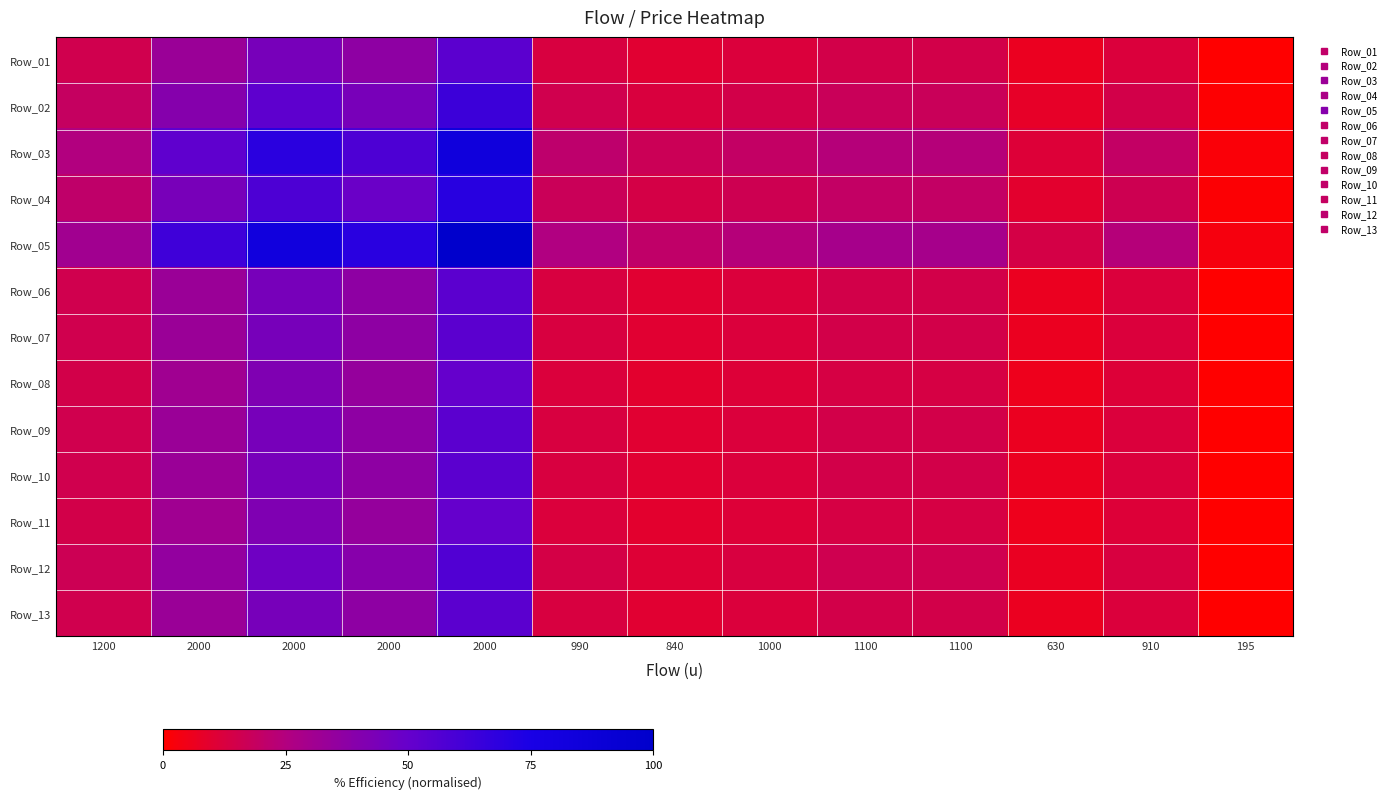

Which has a higher value, 840 or 195?

840